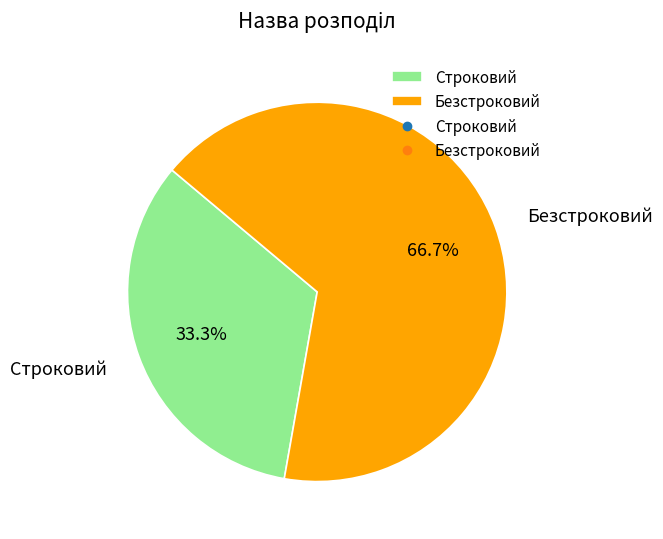

To the nearest percent, what is the average slice percentage?

50%